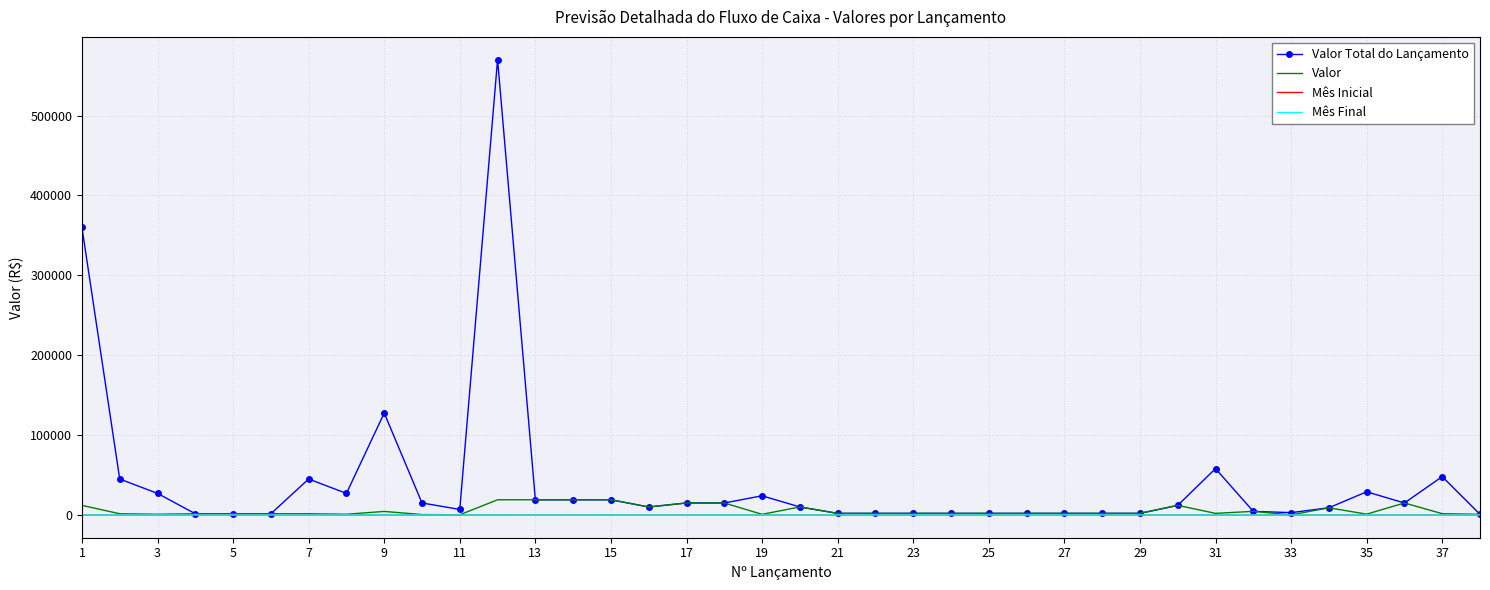

True or false: Valor has more than 0 points higher than both neighbors.

True